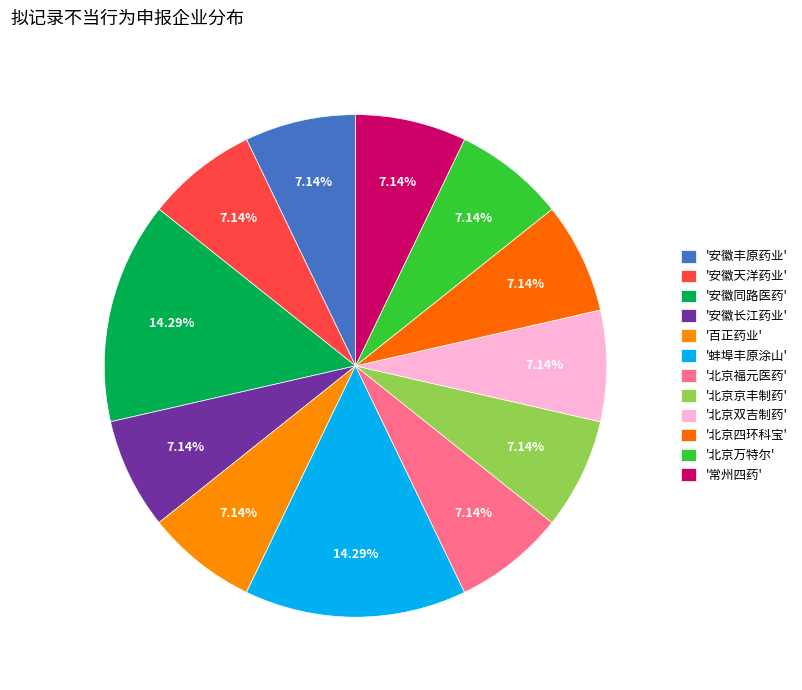

Does any single category account for the majority?

No